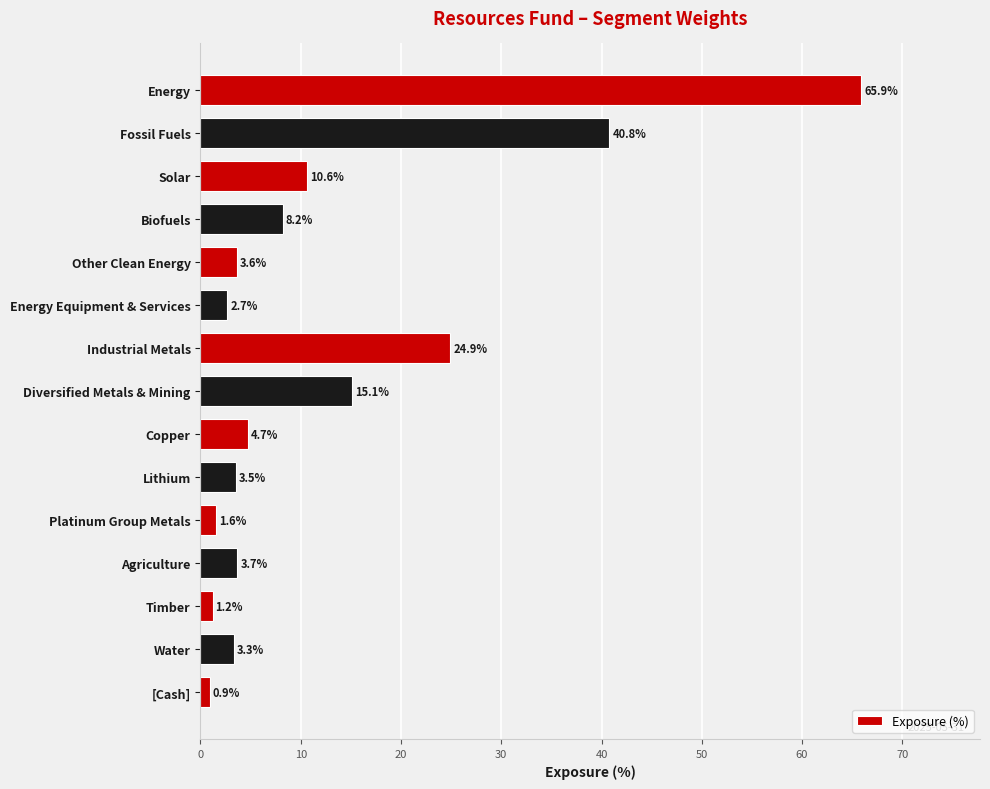

How many values are below 3?

4